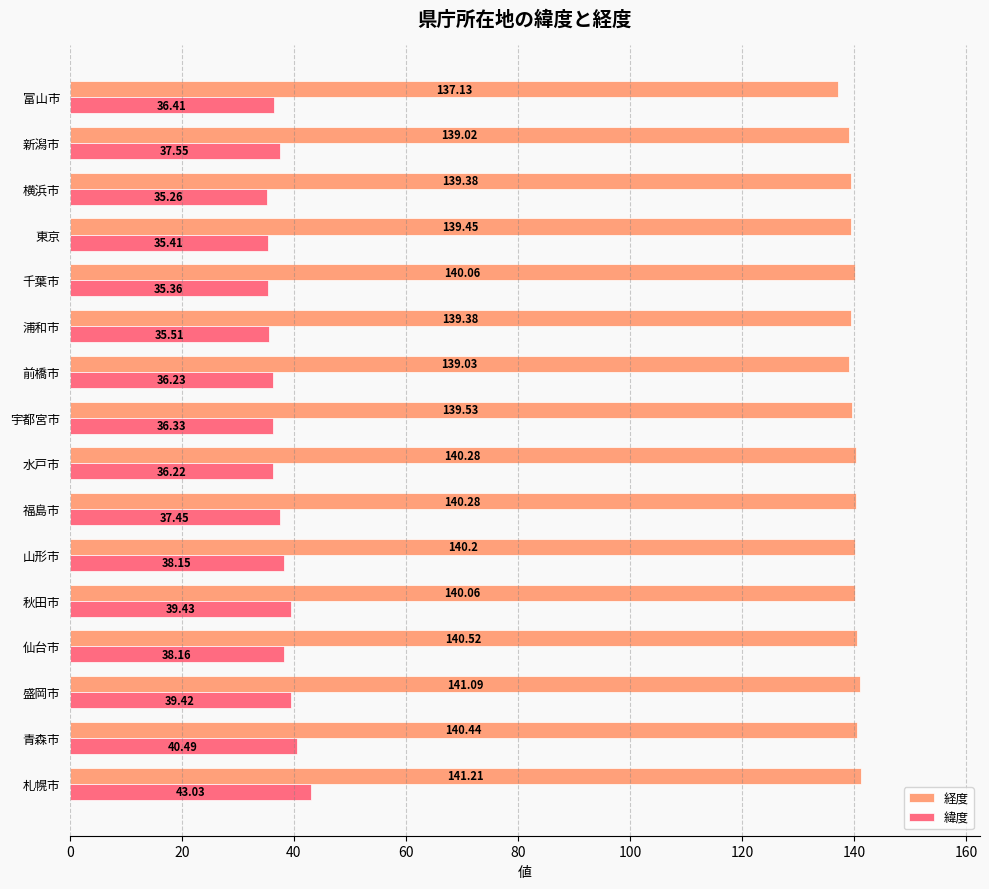

Is the value of 経度 at 山形市 greater than the value of 緯度 at 福島市?

Yes